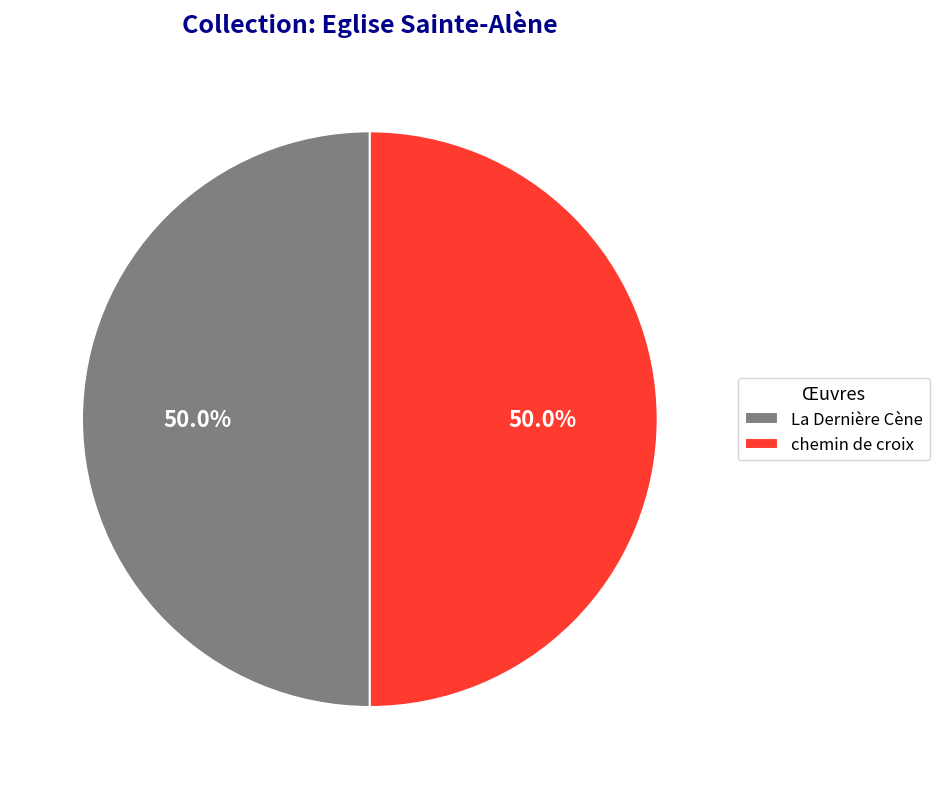

To the nearest percent, what portion does chemin de croix represent?

50%